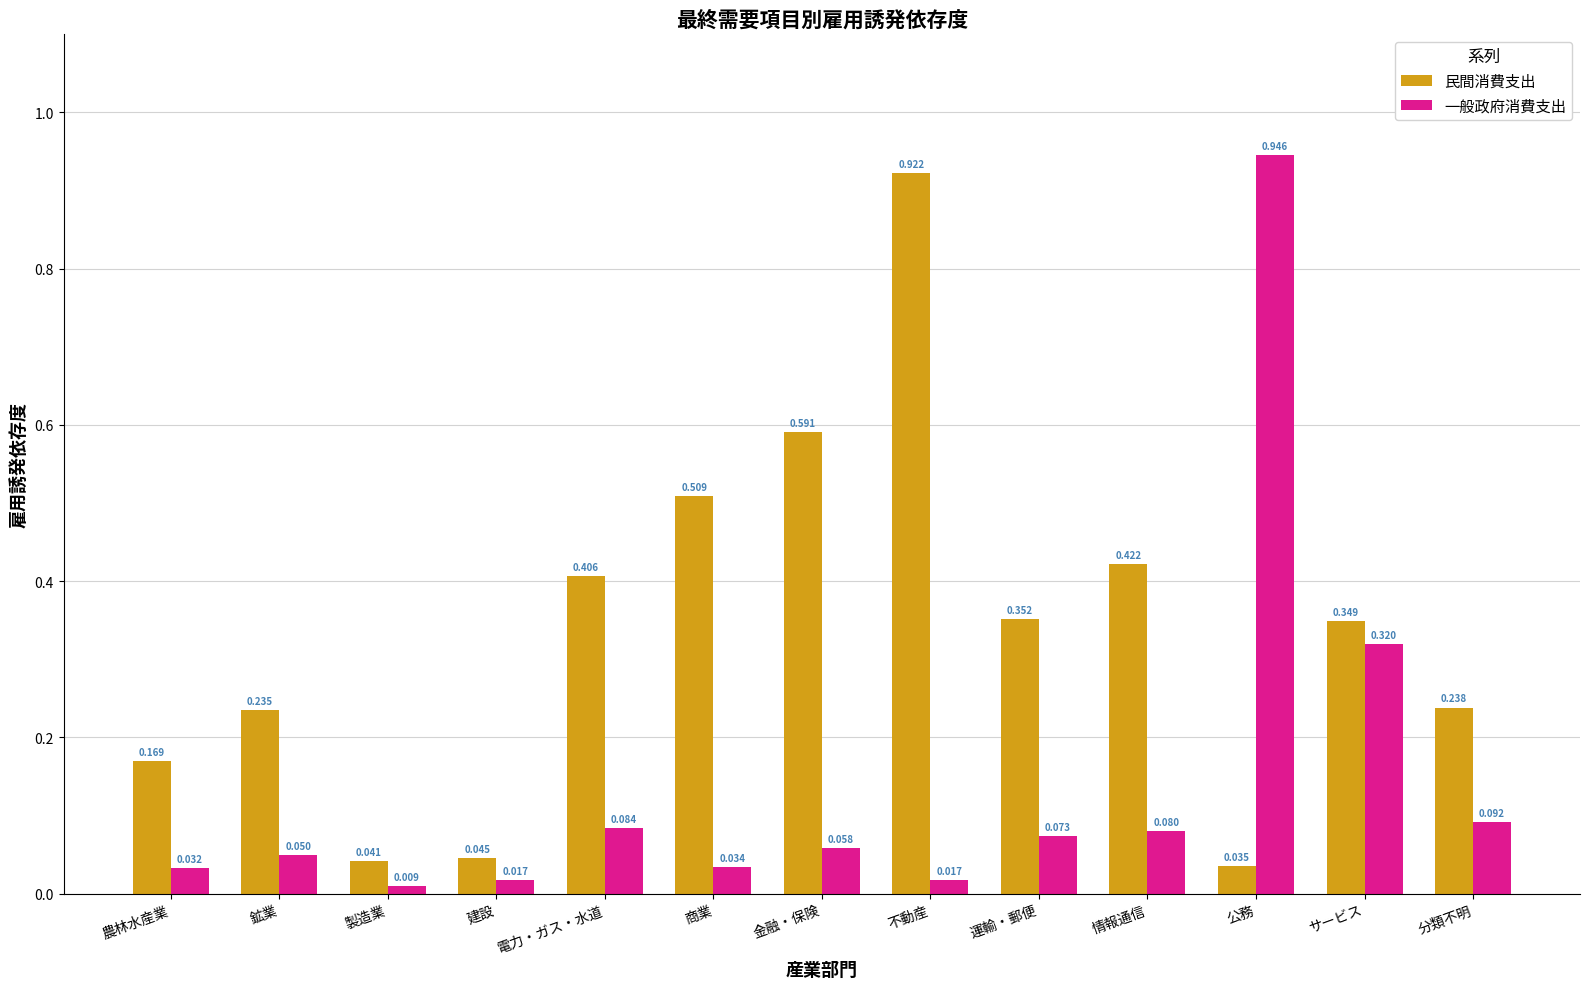

Is the value of 民間消費支出 at 商業 greater than the value of 一般政府消費支出 at 公務?

No